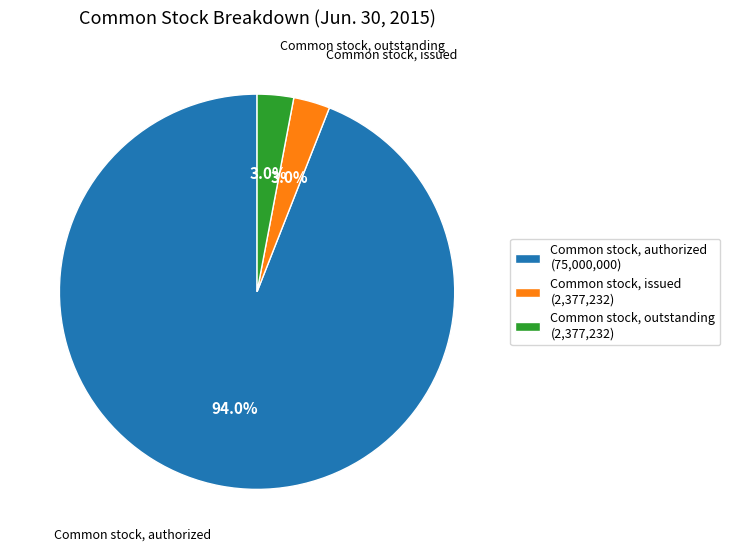

How many slices are in this pie chart?

3